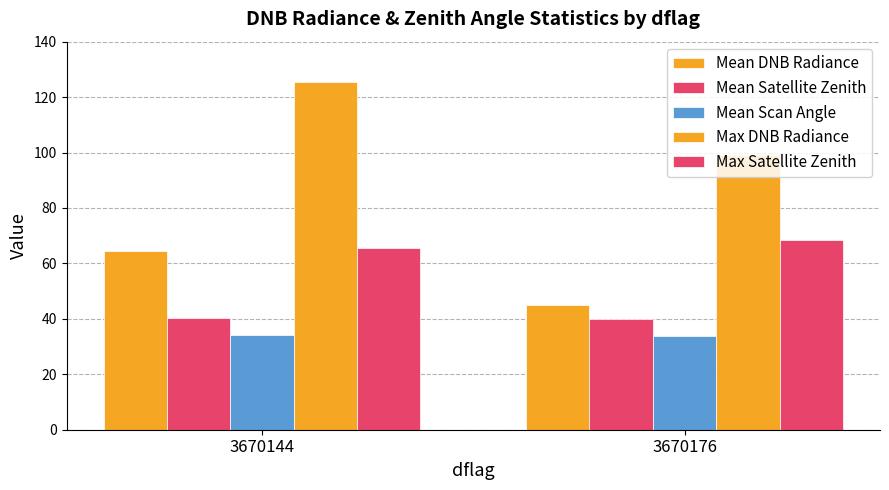

What is the approximate value of Mean Scan Angle at 3670176?

33.8